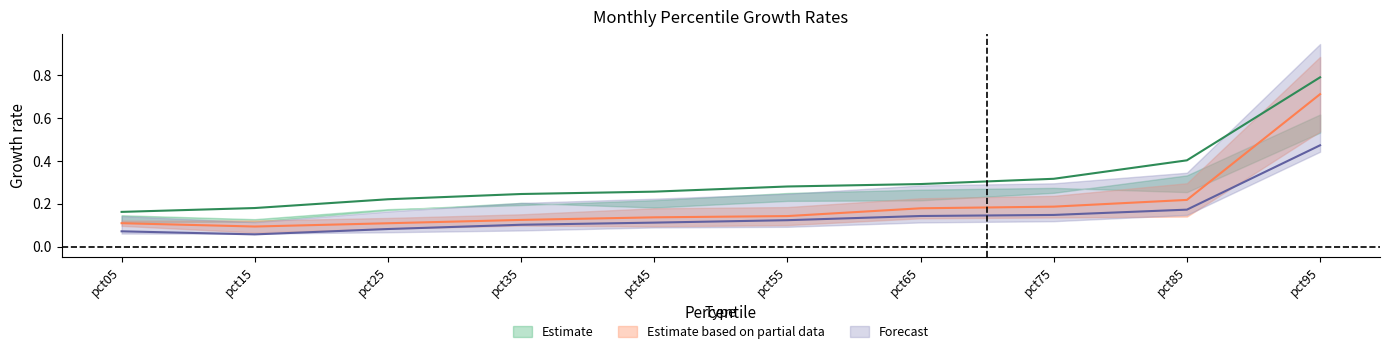

What is the approximate value of Apr at pct95?

0.7